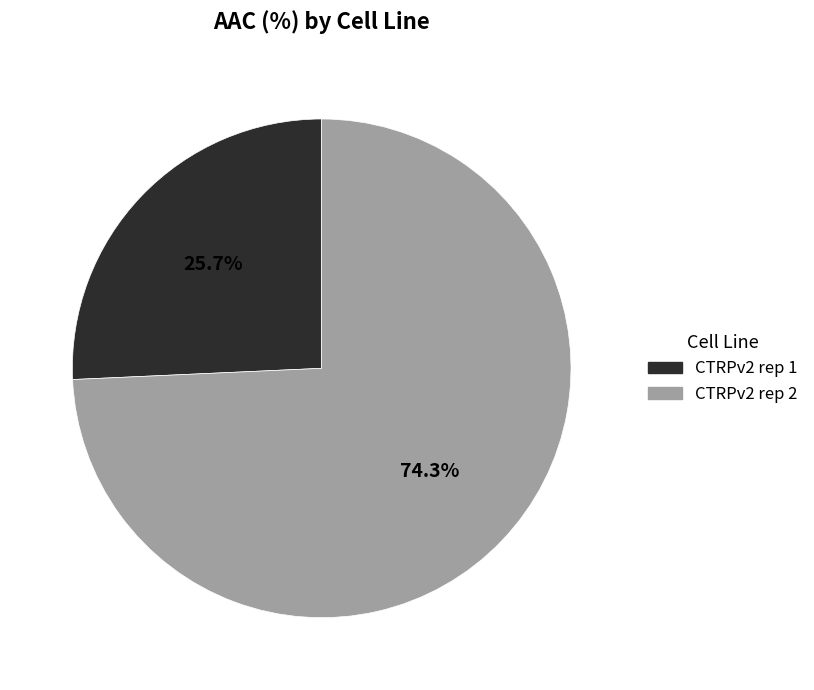

To the nearest percent, what is the difference between the CTRPv2 rep 1 and CTRPv2 rep 2 slice percentages?

49%